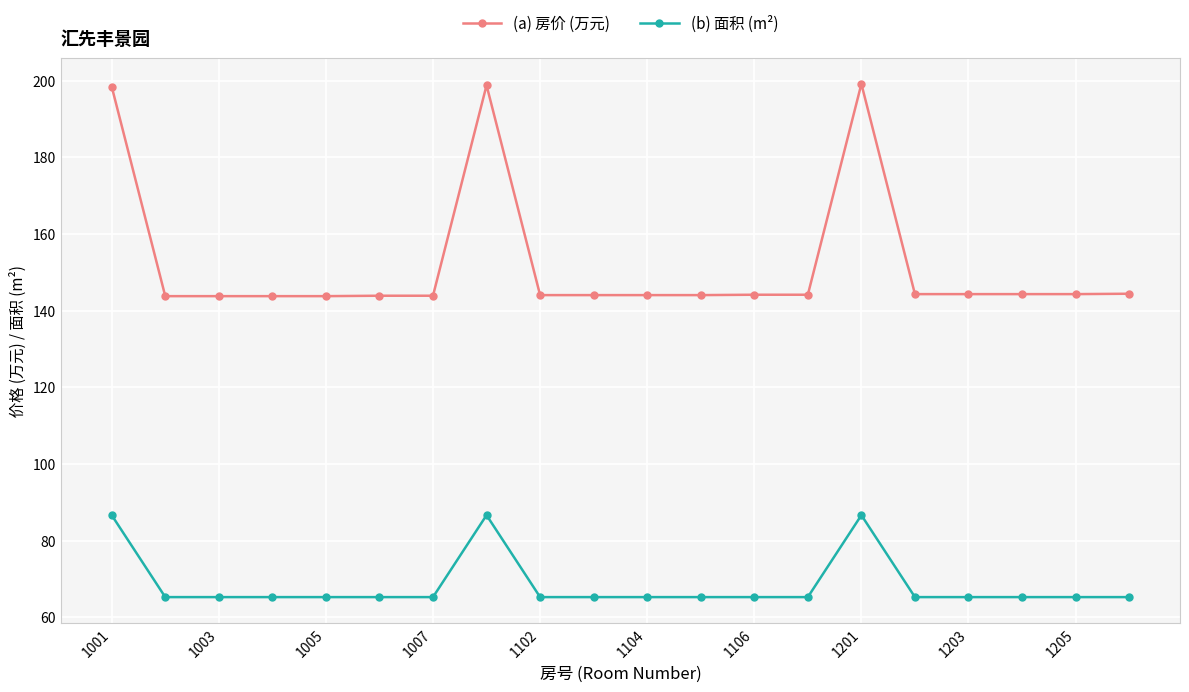

What is the value of the (a) 房价 (万元) point at the 20th from the left?

144.4